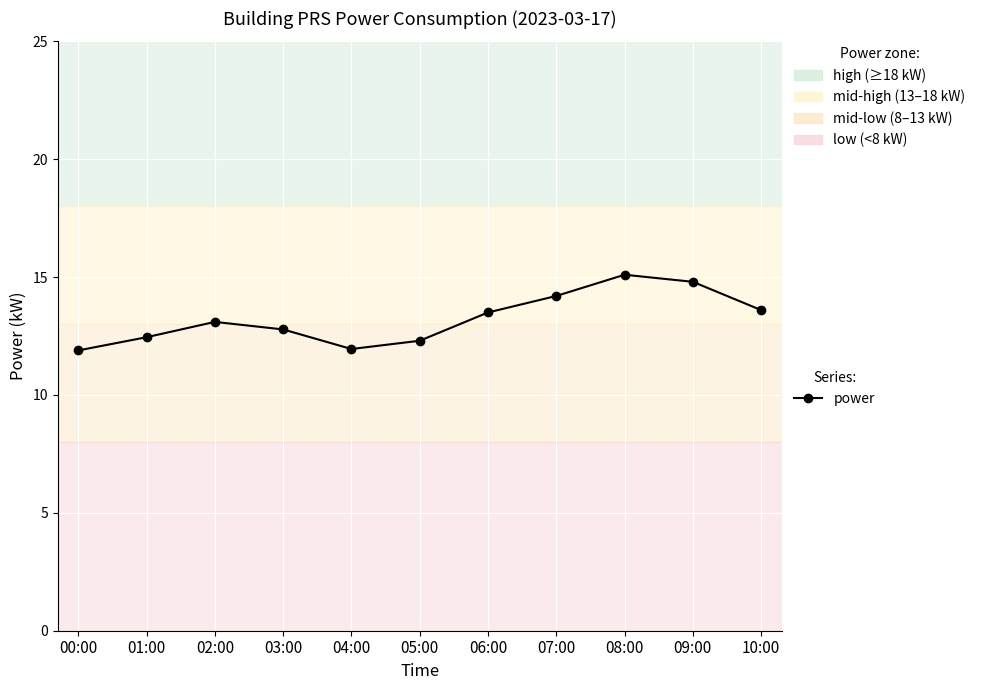

What is the minimum value shown in the chart?

11.9